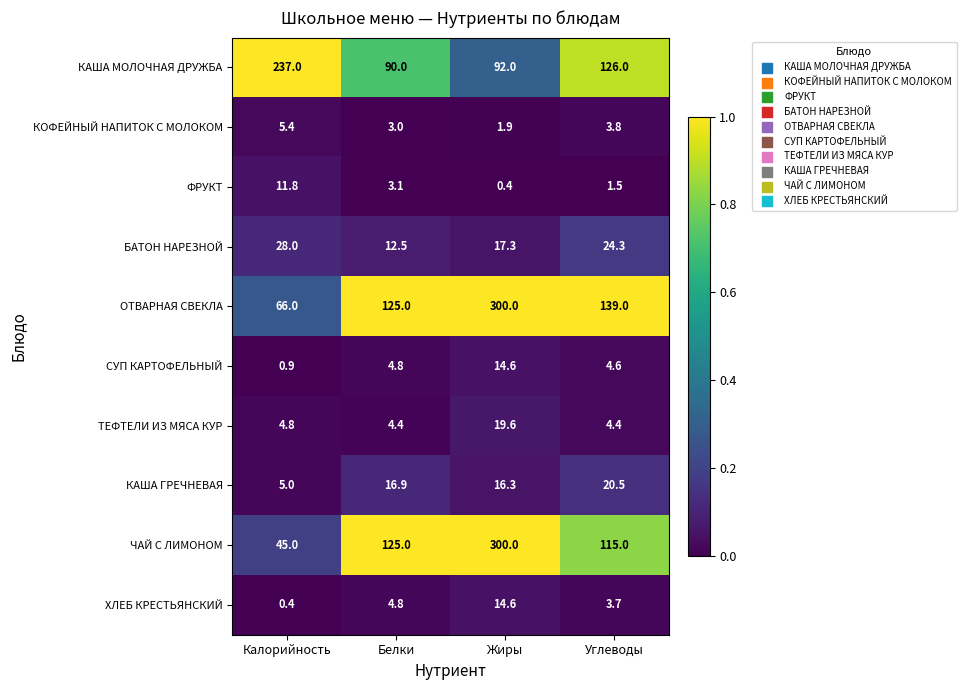

True or false: КОФЕЙНЫЙ НАПИТОК С МОЛОКОМ has a value of 1.9 at Жиры.

True